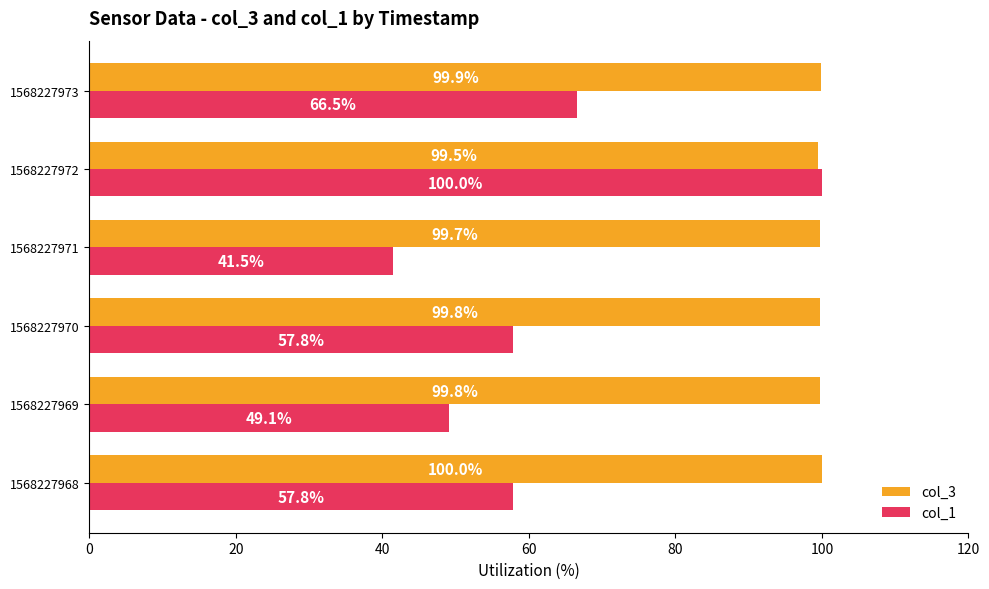

Which series has the largest total across all categories?

col_3